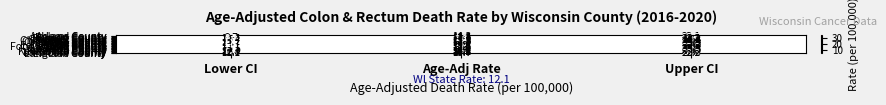

What is the sum of the Ashland County values at Age-Adj Rate and Upper CI?

42.5